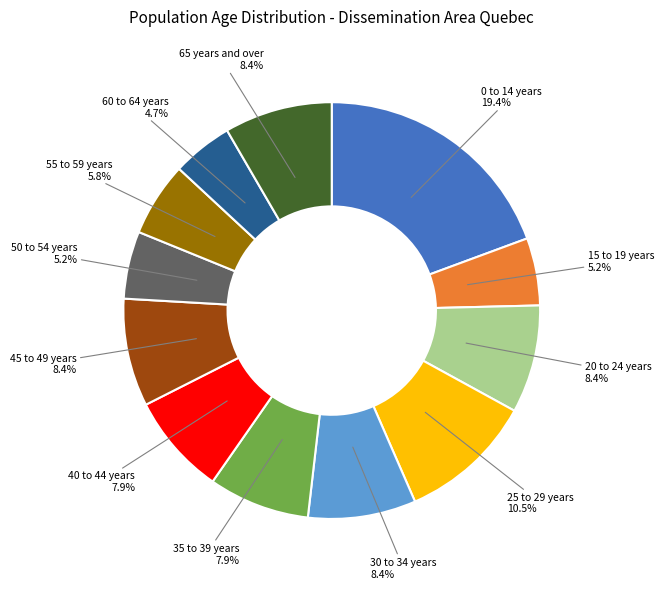

Is there a majority slice in this chart?

No